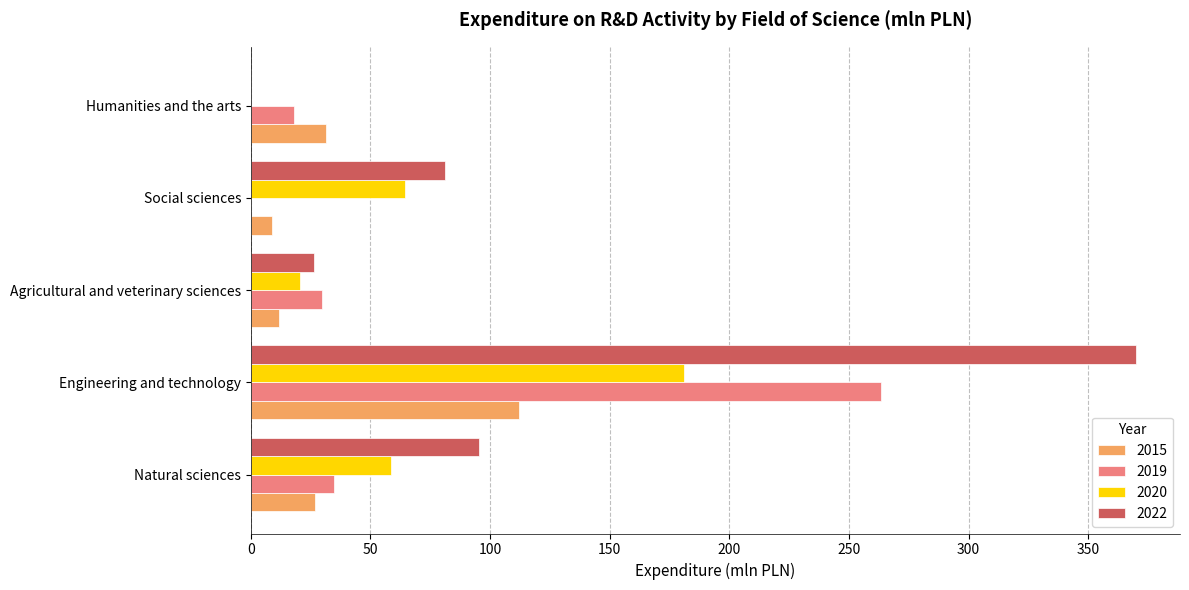

What are all the series names shown in the legend?

2015, 2019, 2020, 2022